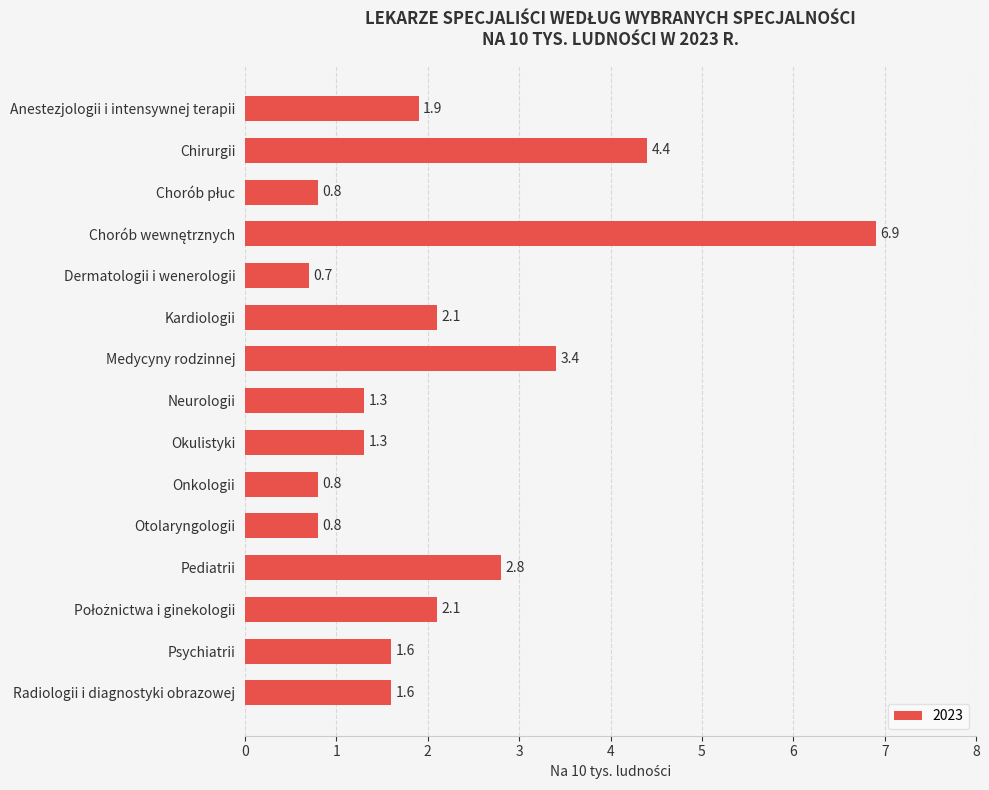

What is the greatest value displayed?

6.9